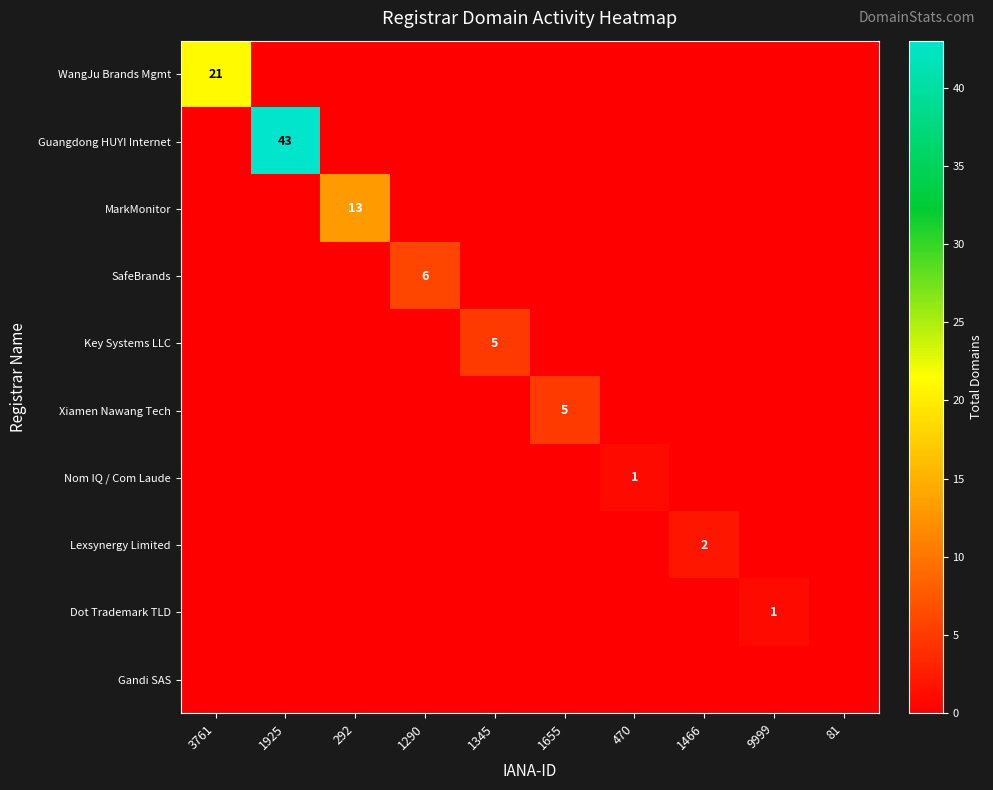

What is the sum of all Dot Trademark TLD values?

1